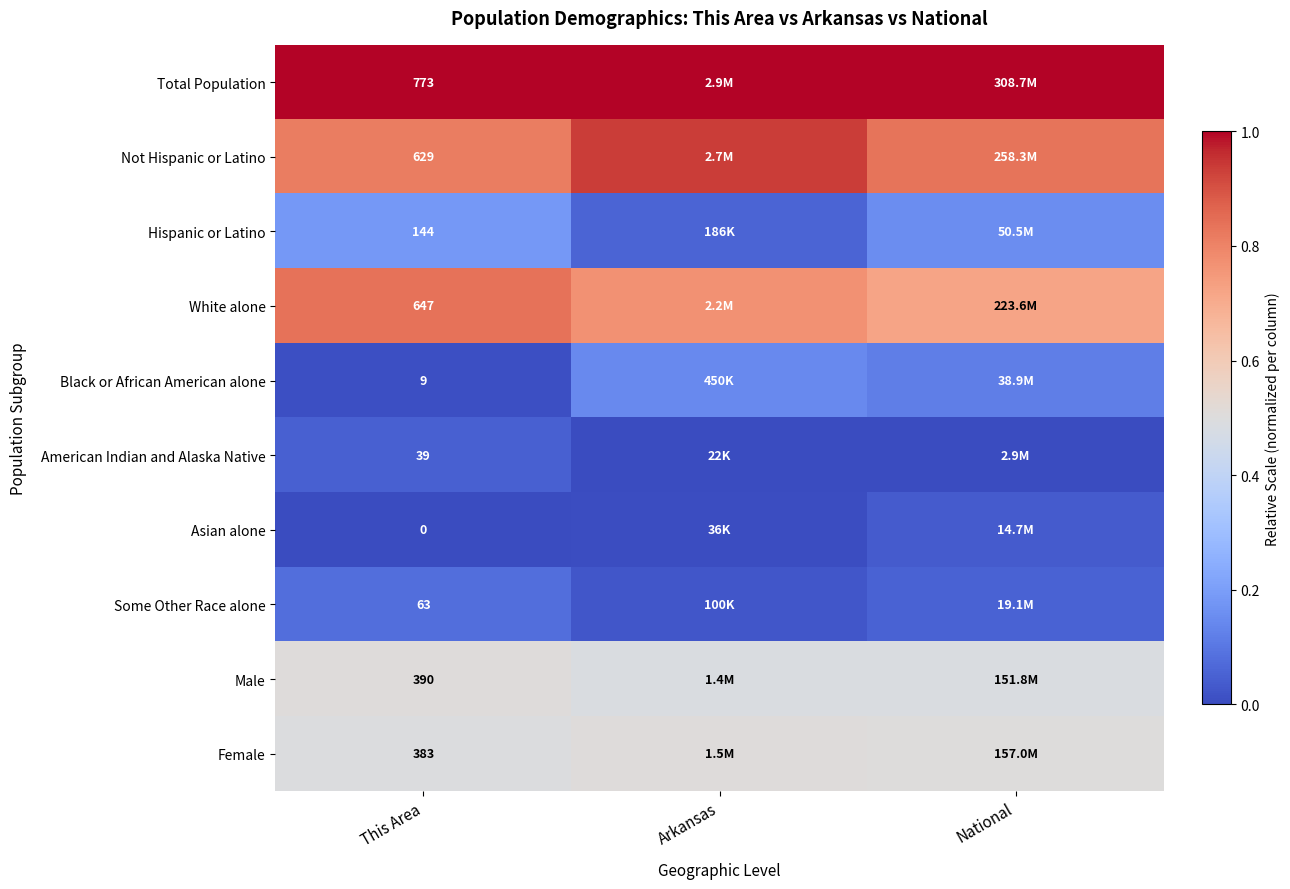

Rank the series at This Area from lowest to highest value.

Asian alone, Black or African American alone, American Indian and Alaska Native, Some Other Race alone, Hispanic or Latino, Female, Male, Not Hispanic or Latino, White alone, Total Population